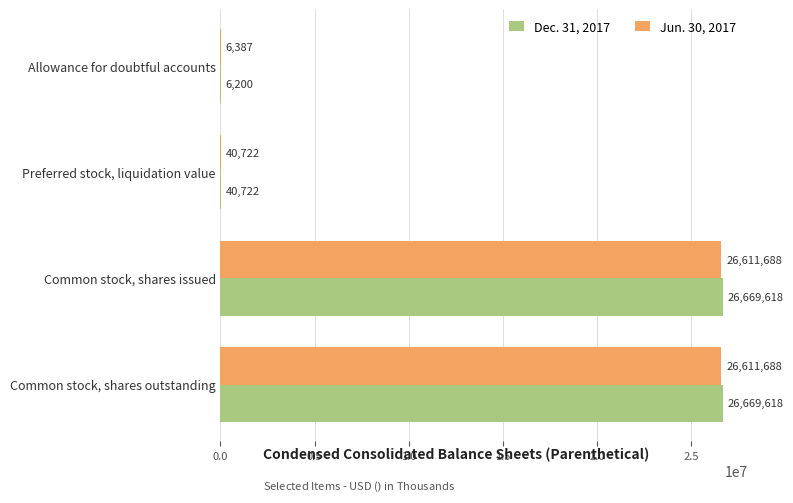

Is it true that Dec. 31, 2017 equals 39765565 at Common stock, shares outstanding?

False